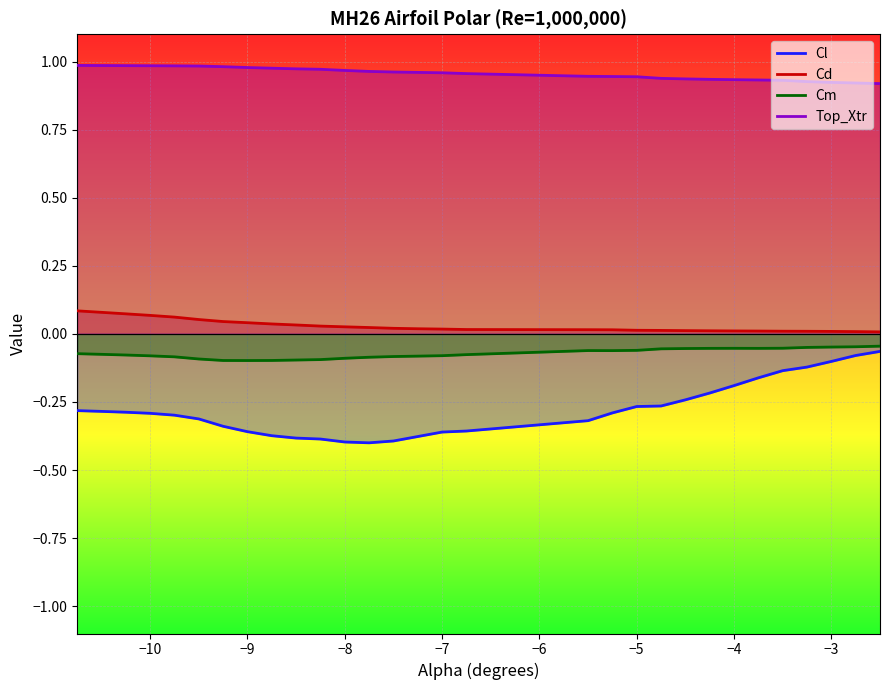

Reading left to right, transcribe all the data shown in this chart.

Cl: -0.3	-0.3	-0.3	-0.3	-0.3	-0.3	-0.3	-0.4	-0.4	-0.4	-0.4	-0.4	-0.4	-0.4	-0.4	-0.4	-0.4	-0.3	-0.3	-0.3	-0.3	-0.2	-0.2	-0.2	-0.2	-0.1	-0.1	-0.1	-0.1	-0.1
Cd: 0.1	0.1	0.1	0.1	0.1	0.1	0.0	0.0	0.0	0.0	0.0	0.0	0.0	0.0	0.0	0.0	0.0	0.0	0.0	0.0	0.0	0.0	0.0	0.0	0.0	0.0	0.0	0.0	0.0	0.0
Cm: -0.1	-0.1	-0.1	-0.1	-0.1	-0.1	-0.1	-0.1	-0.1	-0.1	-0.1	-0.1	-0.1	-0.1	-0.1	-0.1	-0.1	-0.1	-0.1	-0.1	-0.1	-0.1	-0.1	-0.1	-0.1	-0.1	-0.0	-0.0	-0.0	-0.0
Top_Xtr: 1.0	1.0	1.0	1.0	1.0	1.0	1.0	1.0	1.0	1.0	1.0	1.0	1.0	1.0	1.0	1.0	1.0	0.9	0.9	0.9	0.9	0.9	0.9	0.9	0.9	0.9	0.9	0.9	0.9	0.9